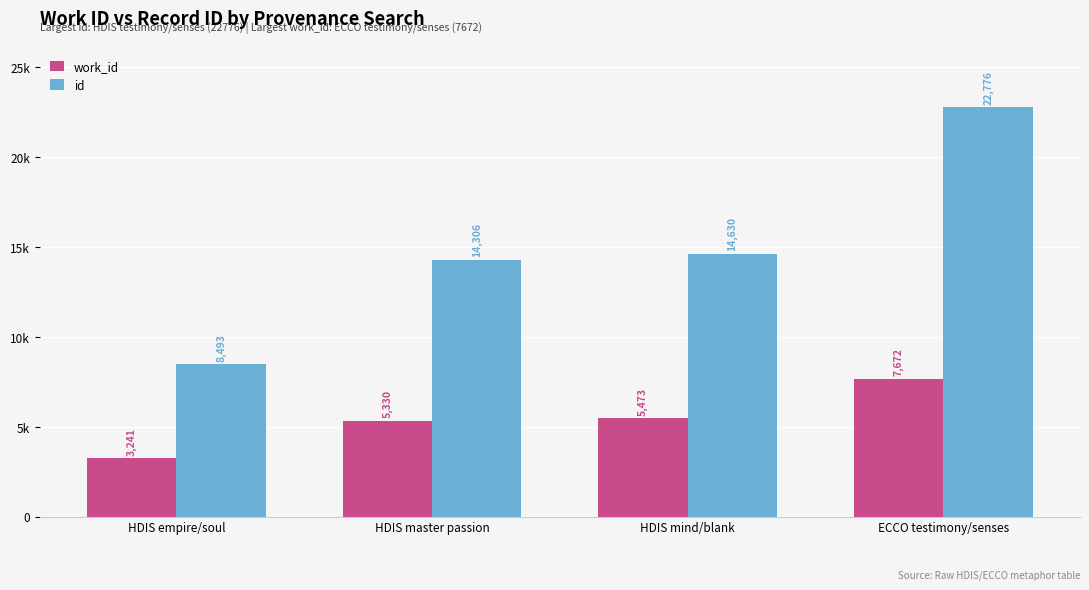

What value does the id series have at HDIS master passion, to the nearest 10?

14310